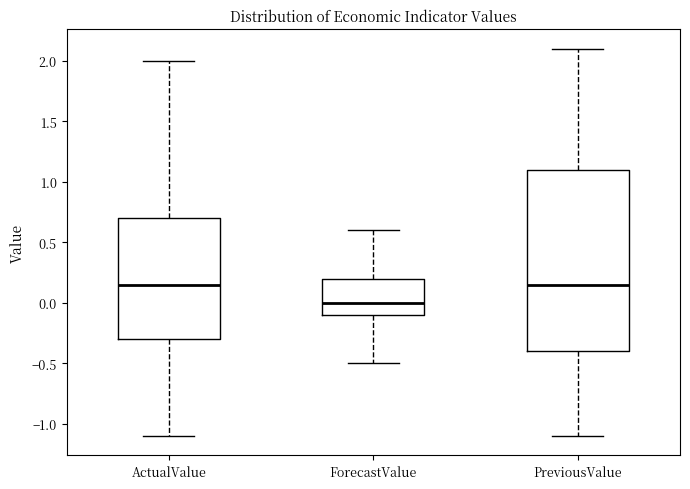

Reading left to right, transcribe this box plot: for each box, give where its median line is, the range the box spans, and where its two whiskers end, as read against the y-axis. The values are not printed on the chart, so give them approximately, as read against the axis.

ActualValue: median 0.15, box -0.30 to 0.70, whiskers -1.10 to 2.00
ForecastValue: median 0.00, box -0.10 to 0.20, whiskers -0.50 to 0.60
PreviousValue: median 0.15, box -0.40 to 1.10, whiskers -1.10 to 2.10